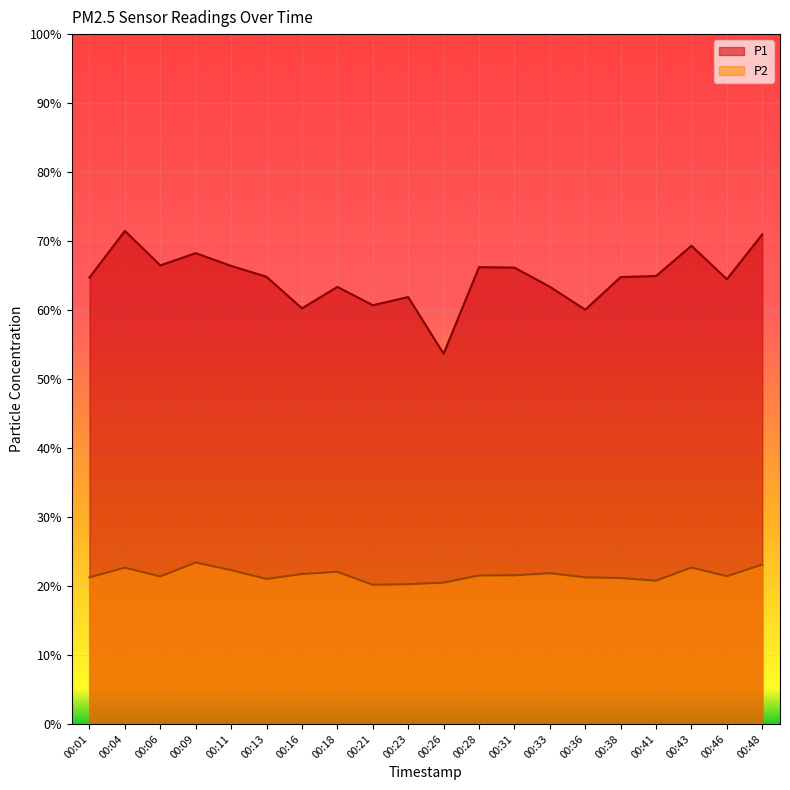

True or false: P2 and P1 cross at least once.

False